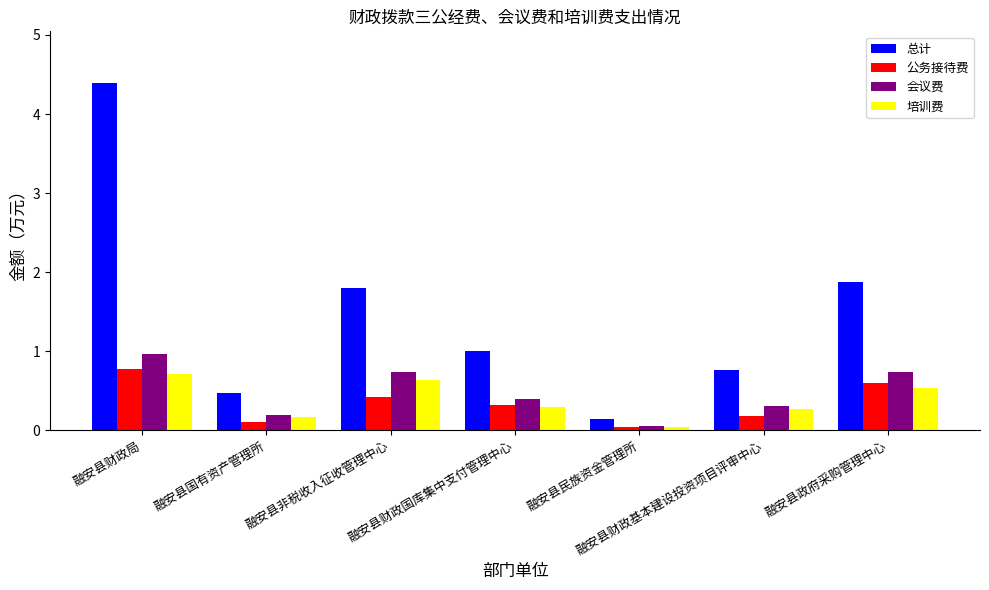

How many bars are there in total?

28